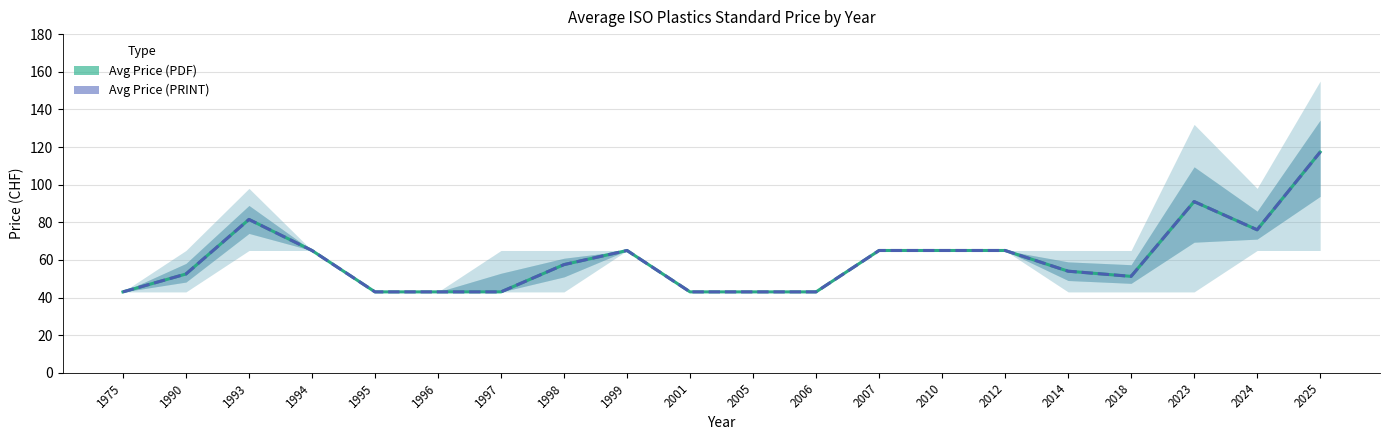

True or false: Avg Price (PDF) and Avg Price (PRINT) intersect in this chart.

False